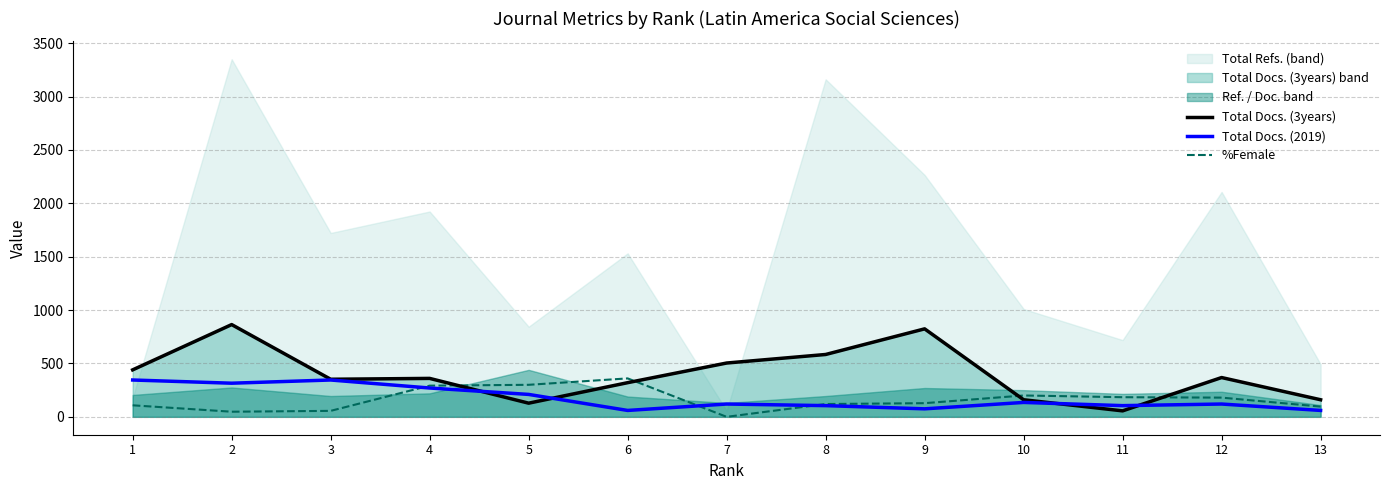

Where do %Female and Total Docs. (2019) first cross each other?

3 and 4